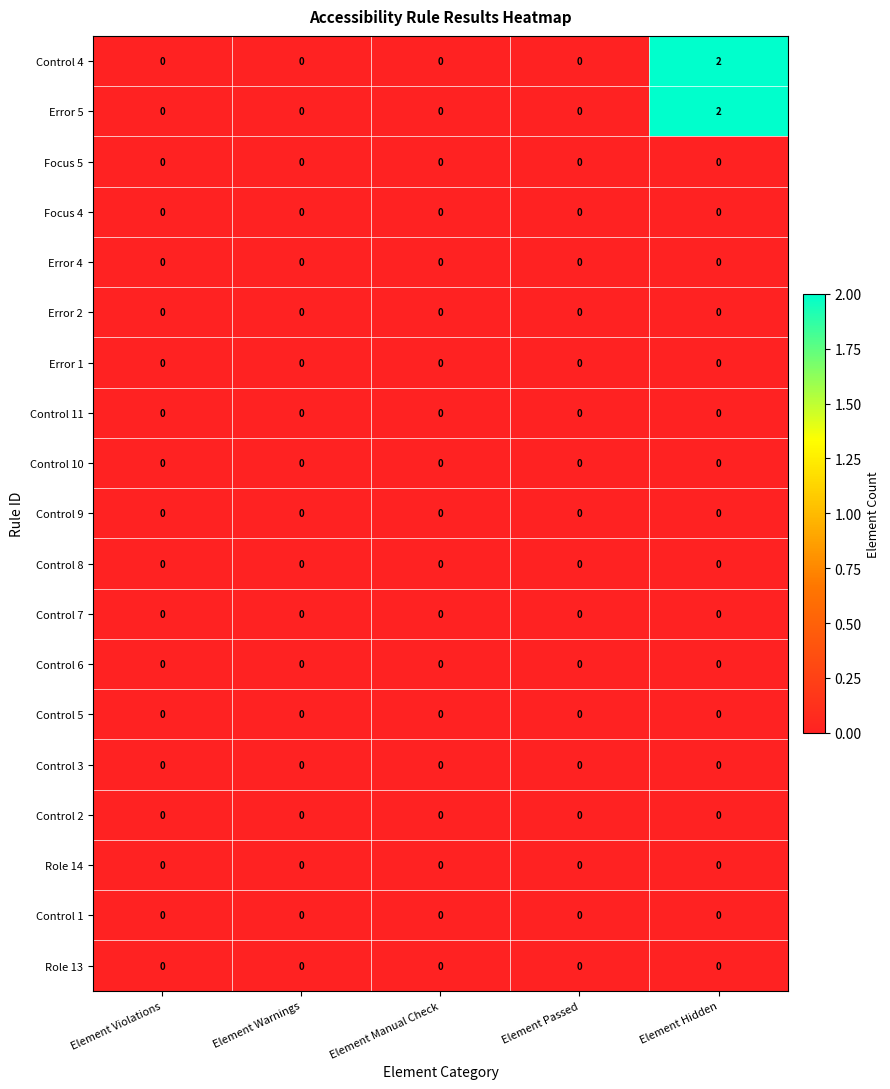

Which has a higher value, Element Hidden or Element Manual Check?

Element Hidden